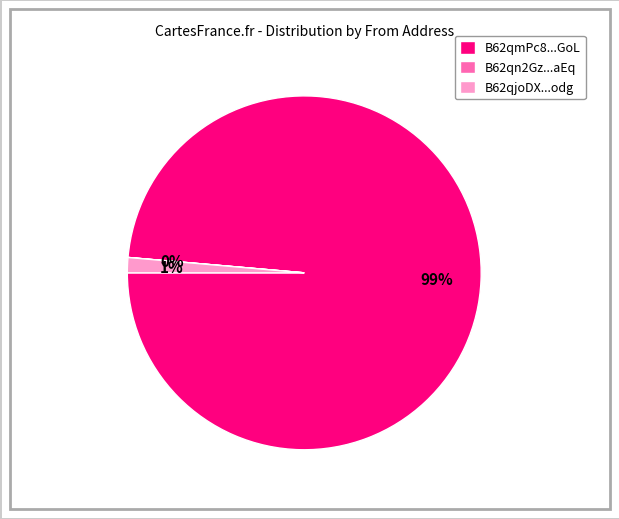

Which has a higher value, B62qmPc8...GoL or B62qjoDX...odg?

B62qmPc8...GoL